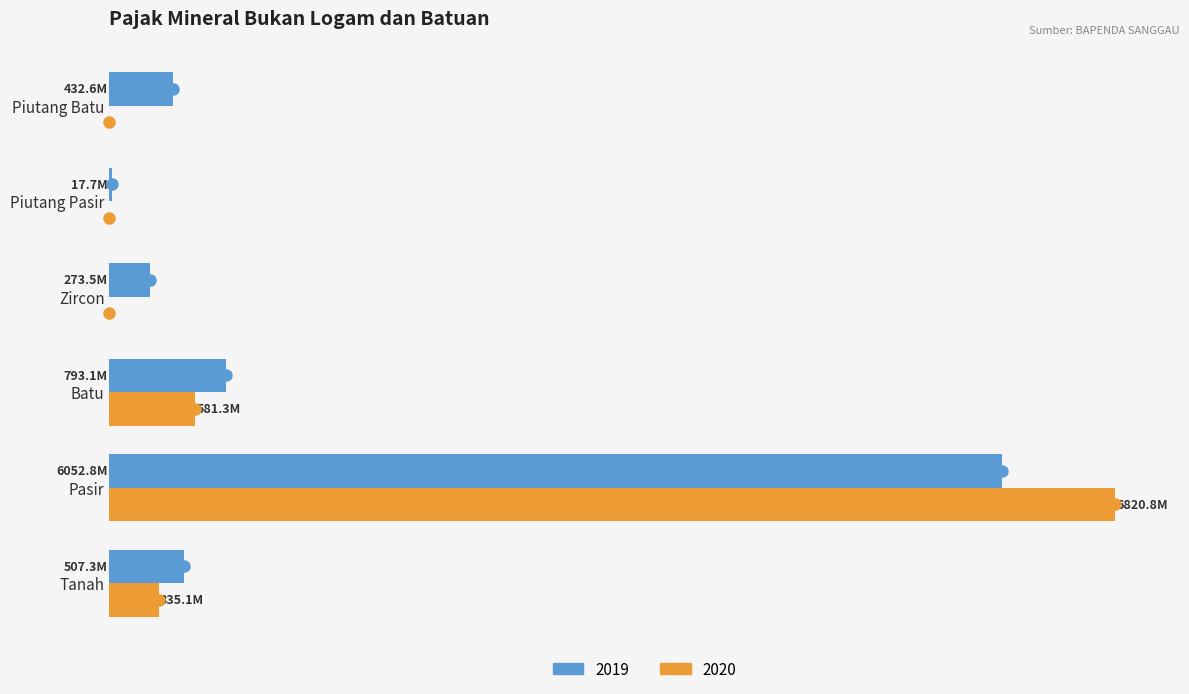

Which series has the widest spread of Y values?

2020